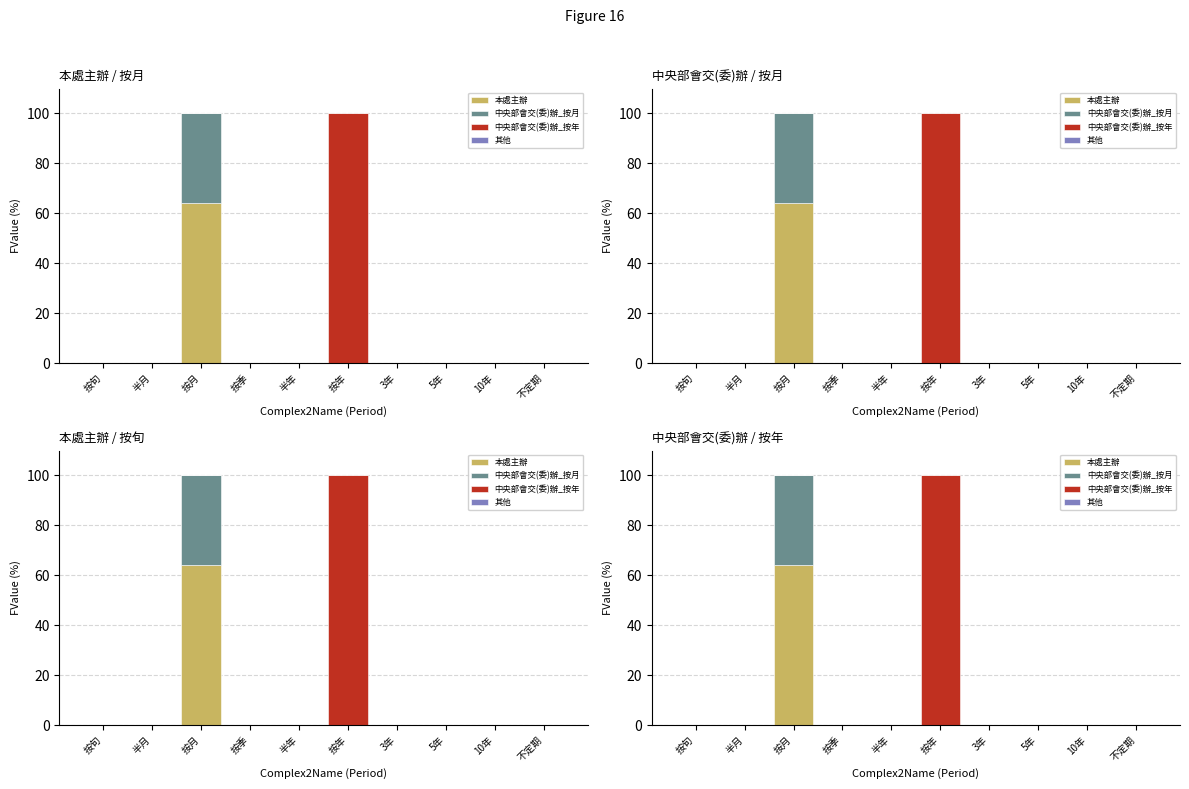

Reading right to left, extract all data points from this chart.

本處主辦: 不定期=0.0	10年=0.0	5年=0.0	3年=0.0	按年=0.0	半年=0.0	按季=0.0	按月=64.1	半月=0.0	按旬=0.0
中央部會交(委)辦_按月: 不定期=0.0	10年=0.0	5年=0.0	3年=0.0	按年=0.0	半年=0.0	按季=0.0	按月=35.9	半月=0.0	按旬=0.0
中央部會交(委)辦_按年: 不定期=0.0	10年=0.0	5年=0.0	3年=0.0	按年=100.0	半年=0.0	按季=0.0	按月=0.0	半月=0.0	按旬=0.0
其他: 不定期=0.0	10年=0.0	5年=0.0	3年=0.0	按年=0.0	半年=0.0	按季=0.0	按月=0.0	半月=0.0	按旬=0.0